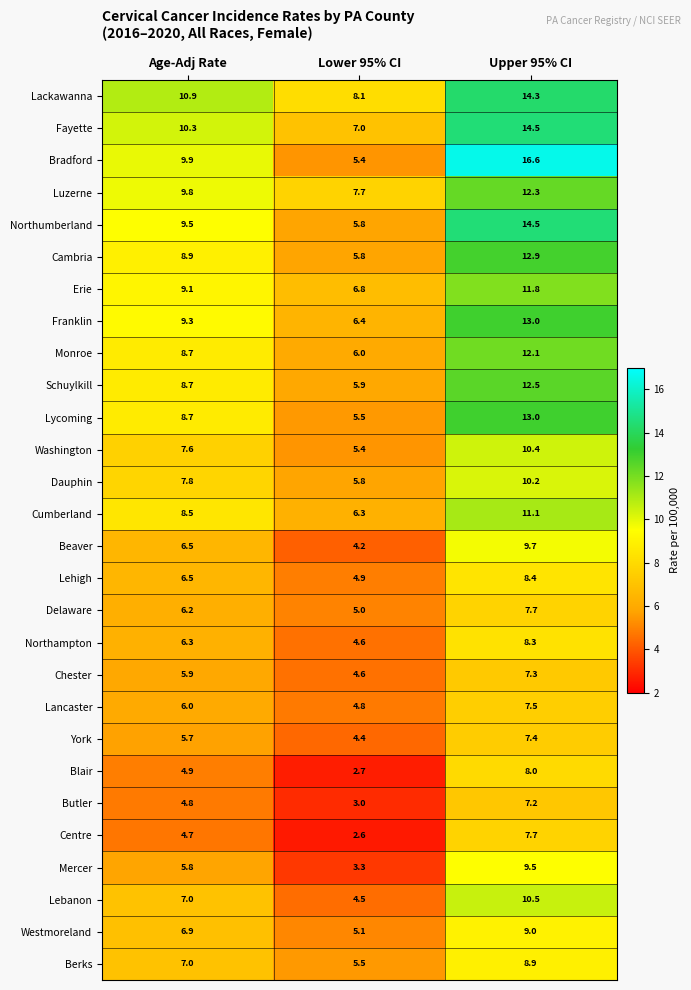

Count the number of categories in the chart.

3